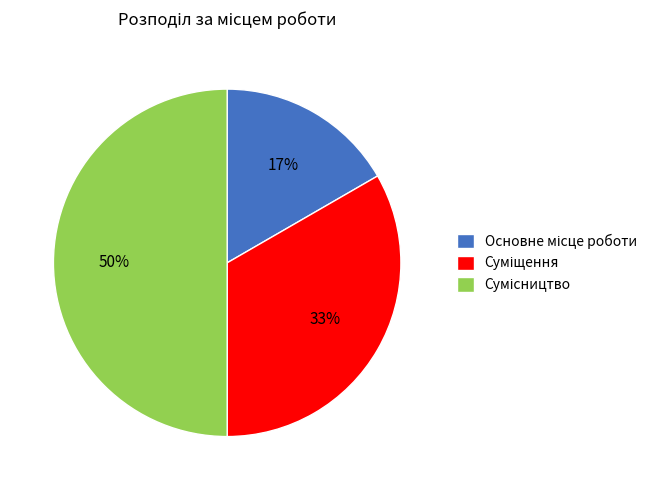

To the nearest percent, what is the average slice percentage?

33%